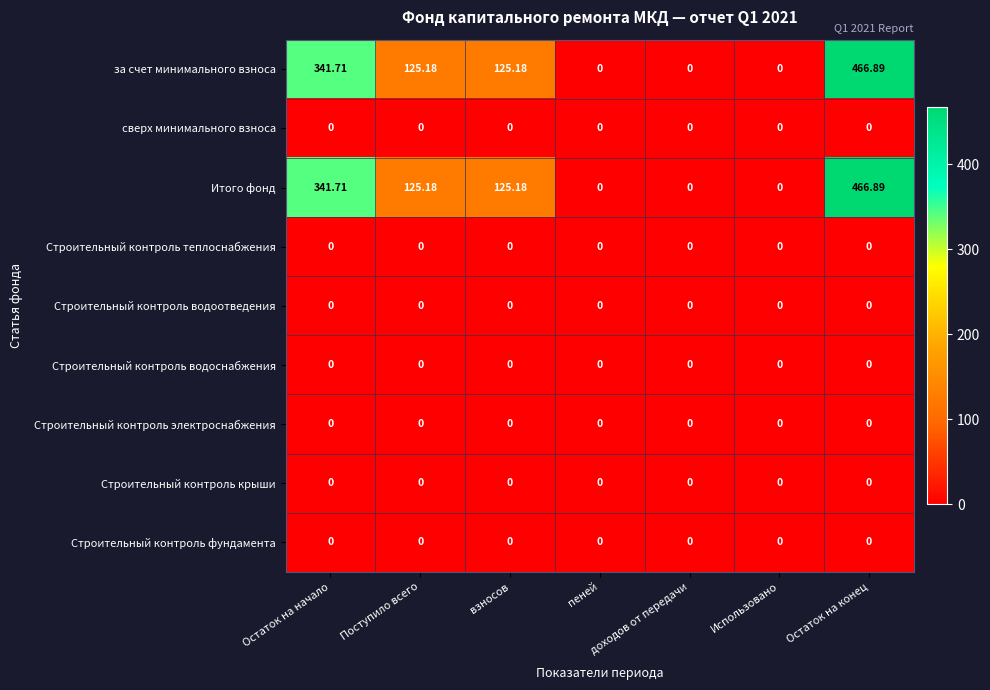

How many values in за счет минимального взноса are above zero?

4